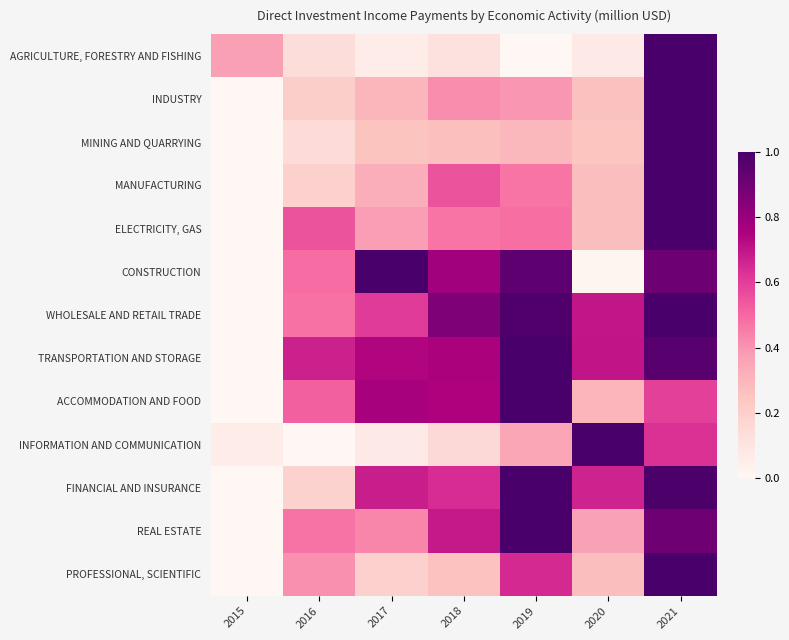

At how many categories does at least one series exceed 0?

7